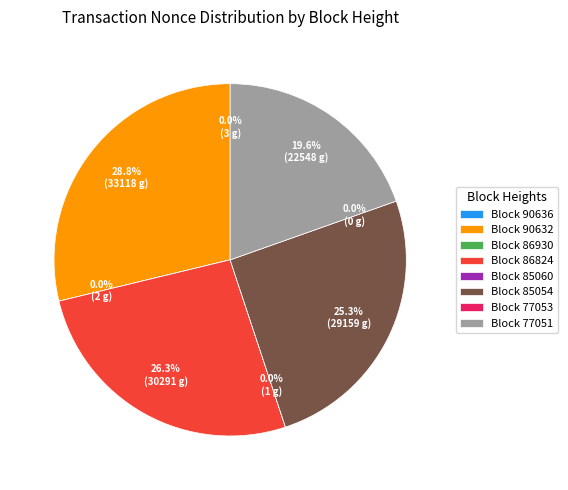

What percentage is the 86824 slice, to the nearest percent?

26%